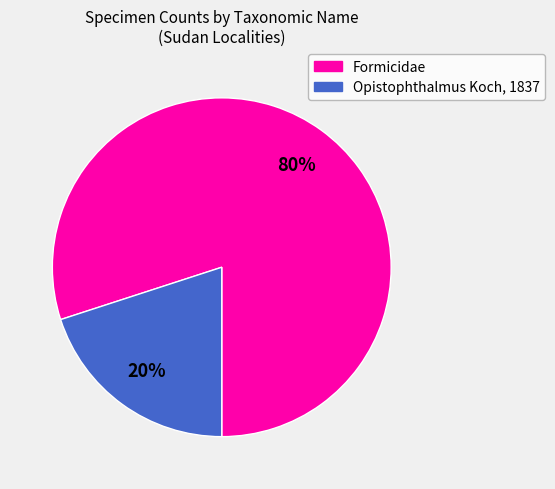

Does any single category account for the majority?

Yes